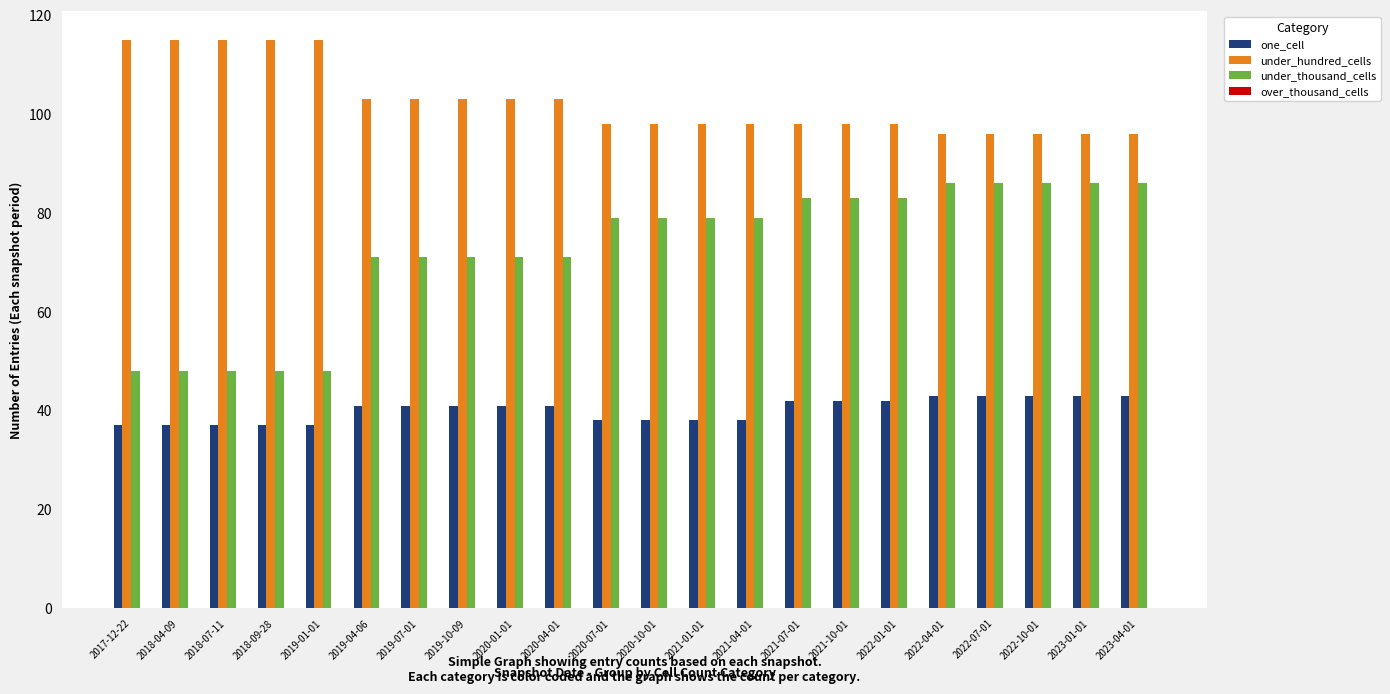

List the series in order of their peak value, lowest first.

one_cell, under_thousand_cells, under_hundred_cells